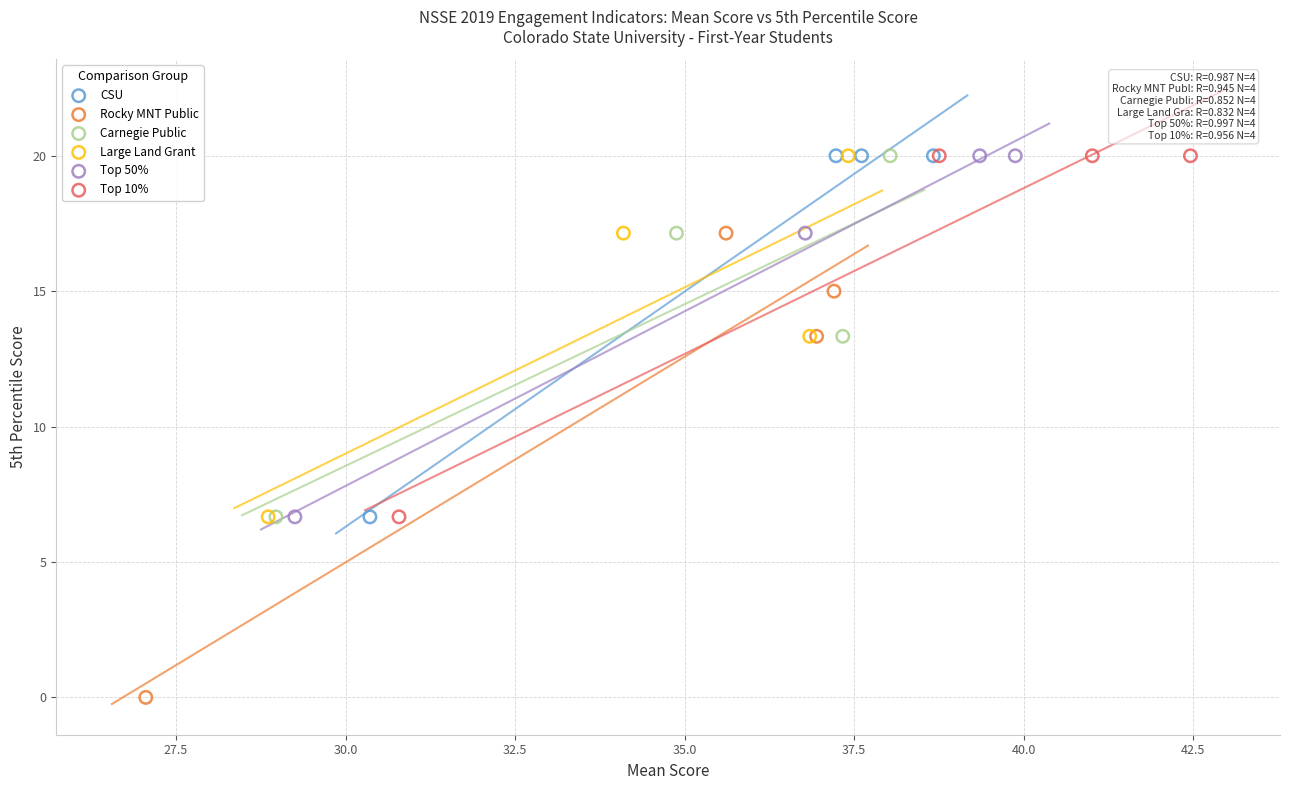

Which series has the widest spread of Y values?

Rocky MNT Public